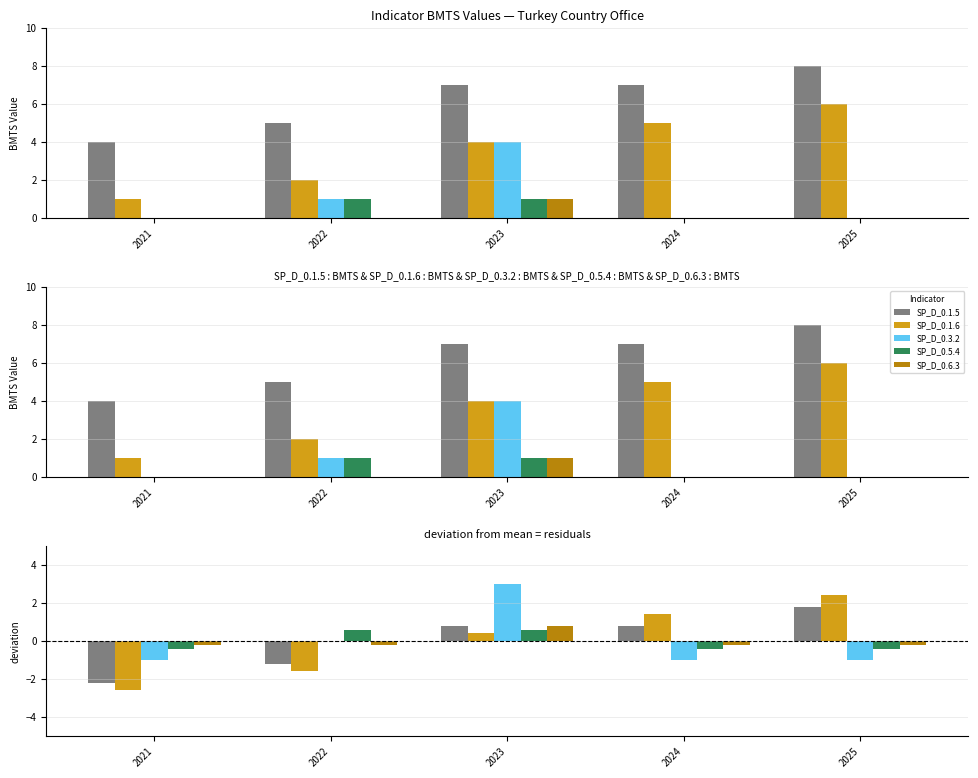

What is the spread (max minus min) of values at 2024?

2.4